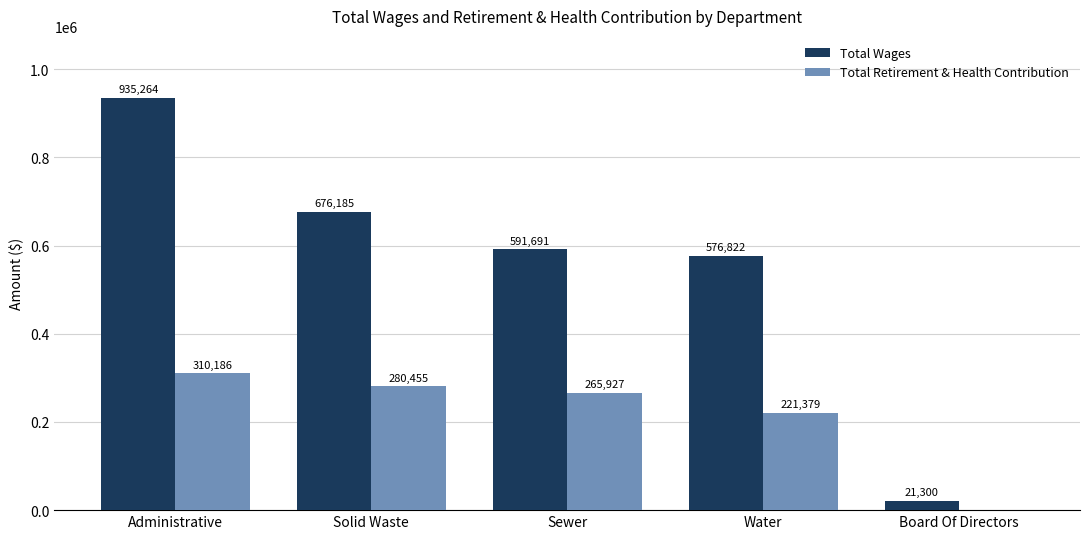

Is the value of Total Retirement & Health Contribution at Administrative greater than the value of Total Wages at Water?

No